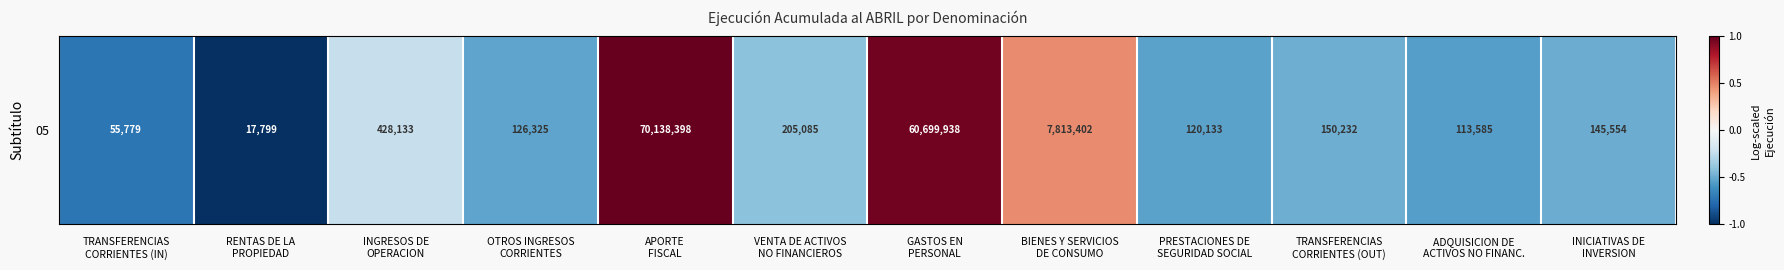

What is the sum of the values at TRANSFERENCIAS
CORRIENTES (OUT) and ADQUISICION DE
ACTIVOS NO FINANC.?

-1.0